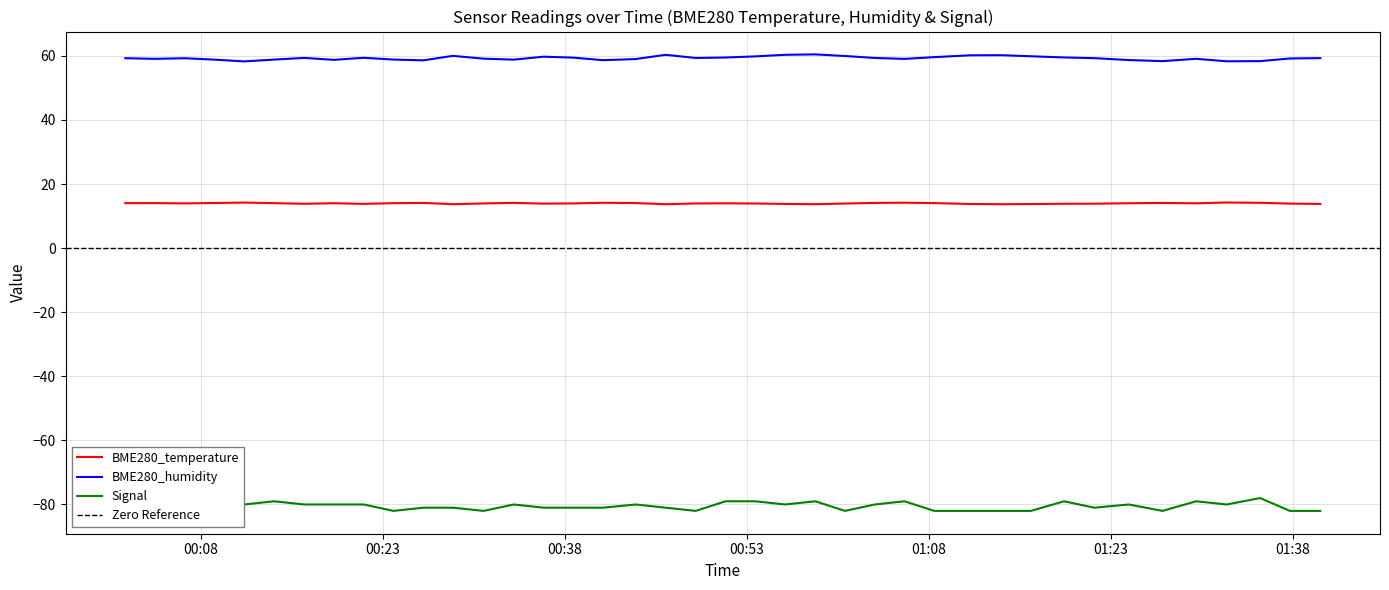

How many interior local valleys does the BME280_humidity series have?

10